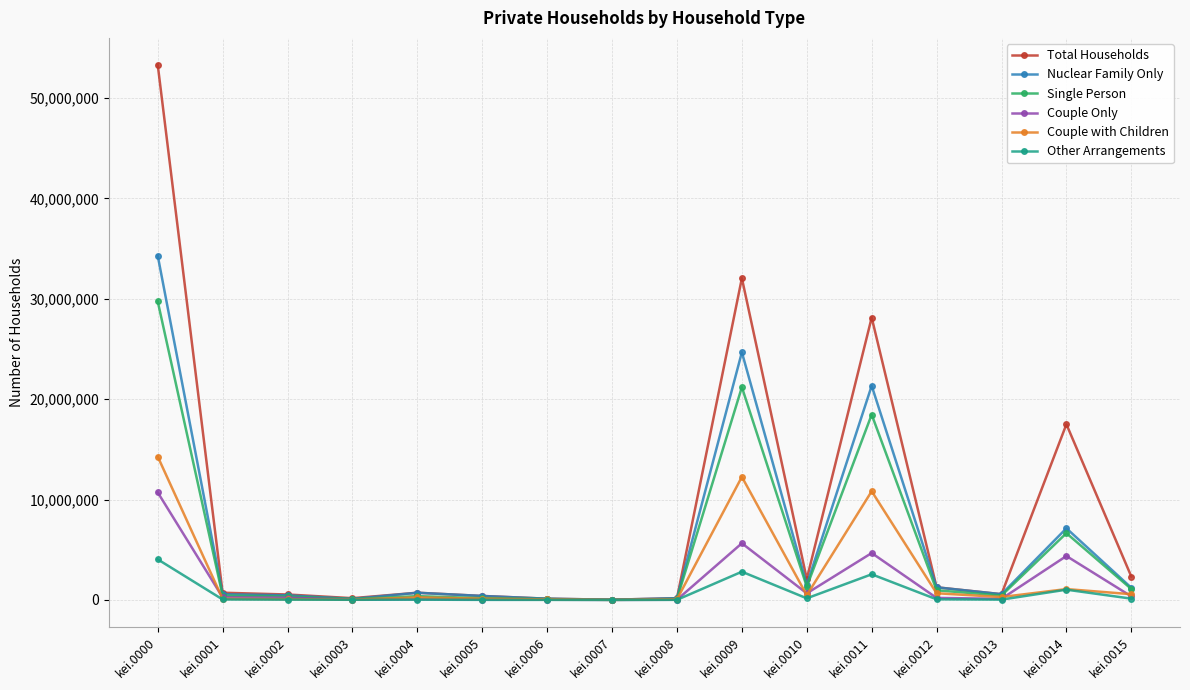

The value of Couple Only at kei.0006 is 21402. True or false?

True